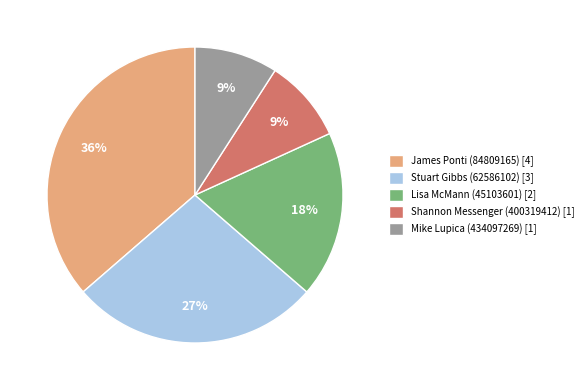

True or false: Stuart Gibbs (62586102) accounts for 36% of the total.

False